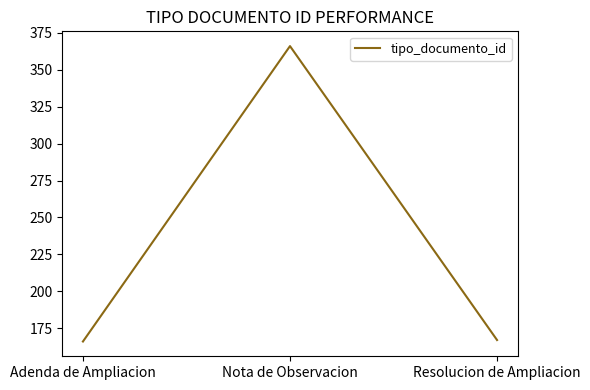

What is the change in value from Adenda de Ampliacion to Nota de Observacion?

+200